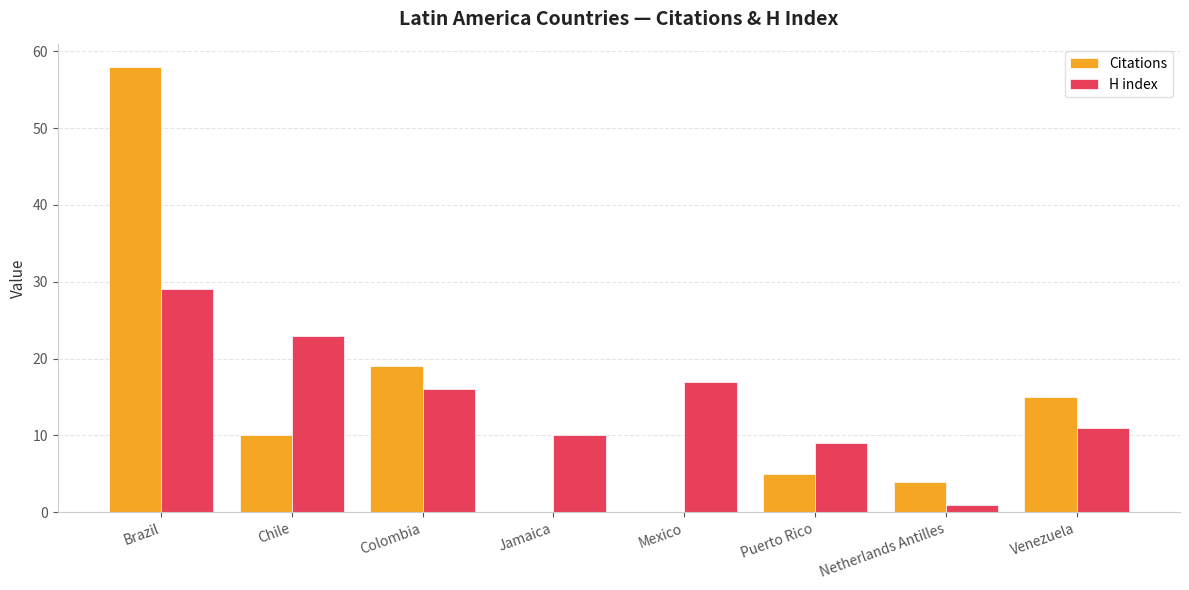

Which series has the widest spread of values?

Citations